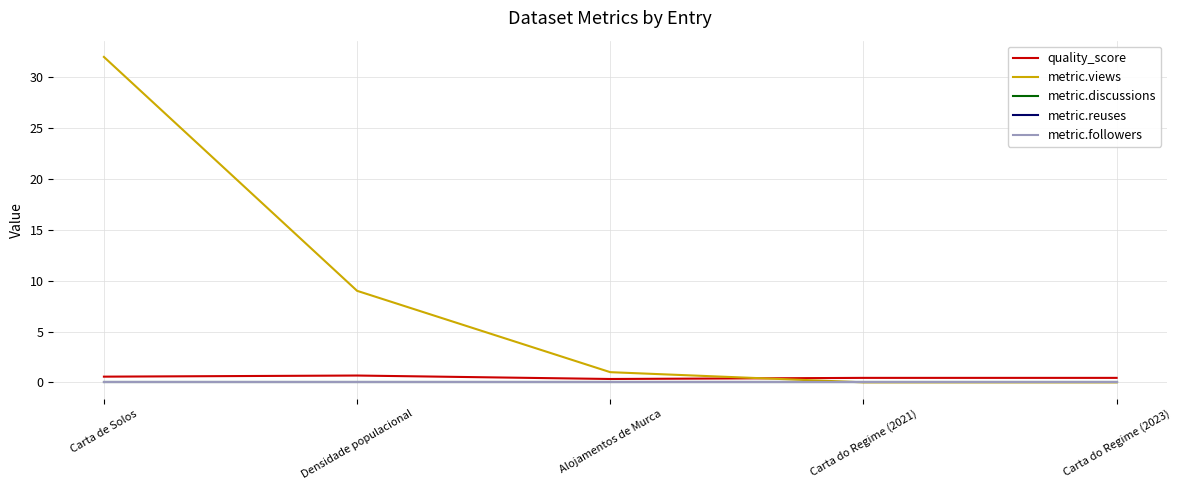

Is this an area chart (filled region under the line)?

No